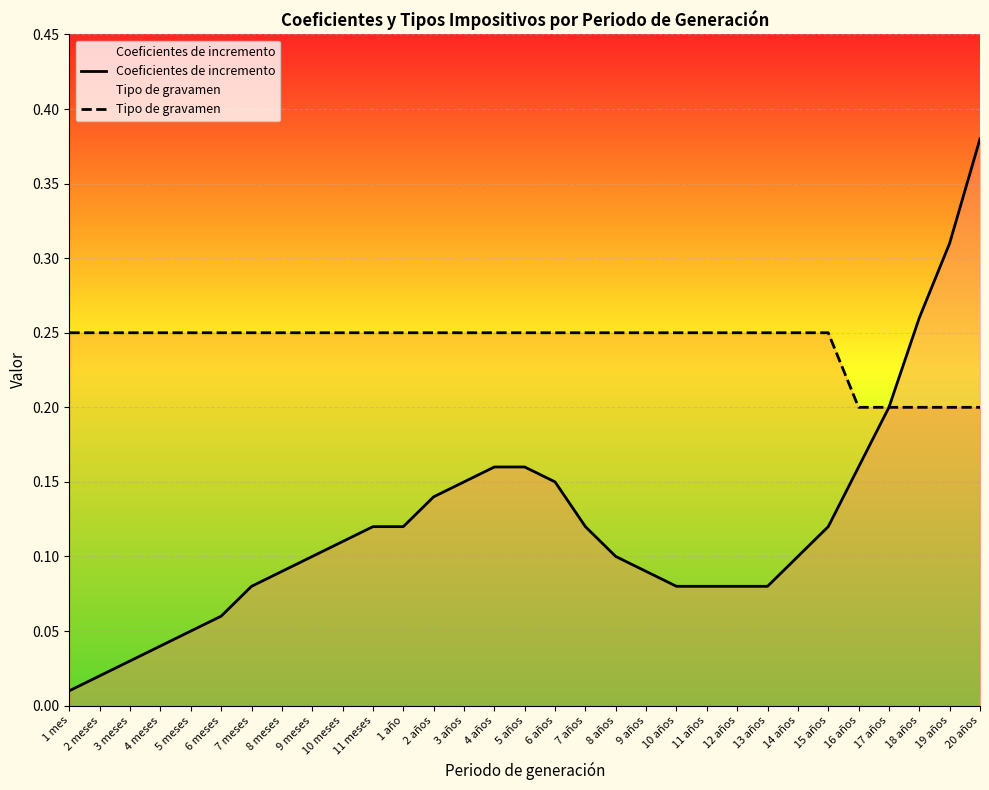

What is the label of the 27th point from the left?

16 años